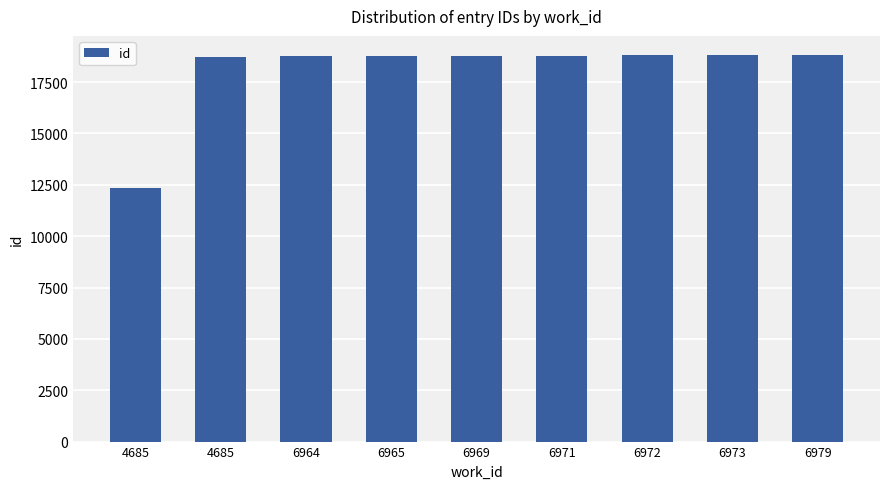

Are the bars horizontal?

No